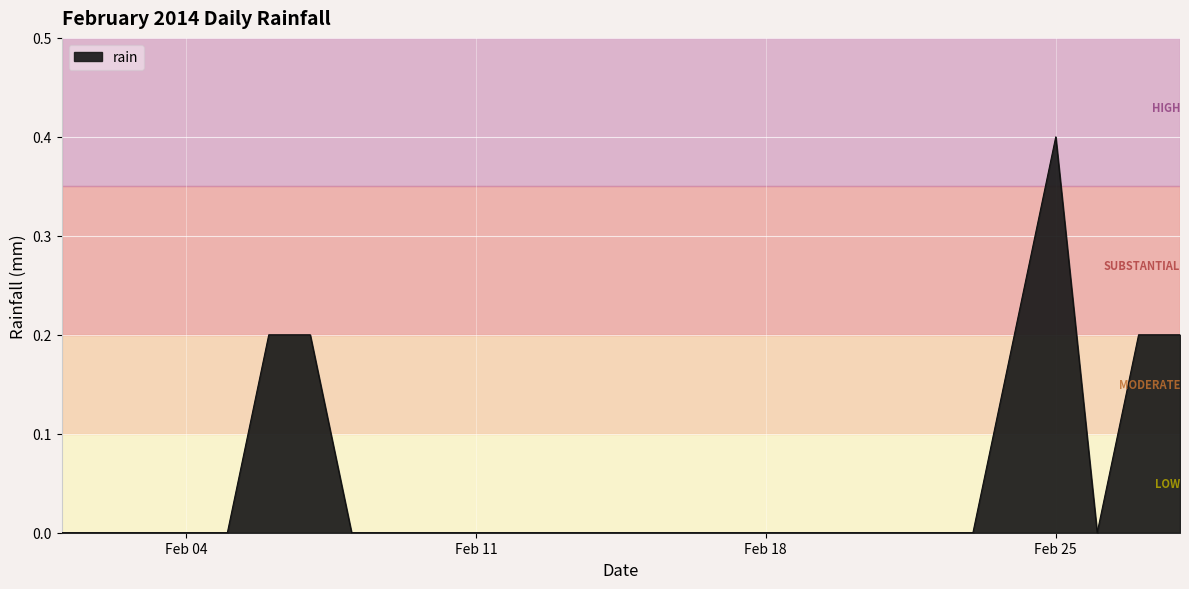

Count the number of data series in this chart.

1